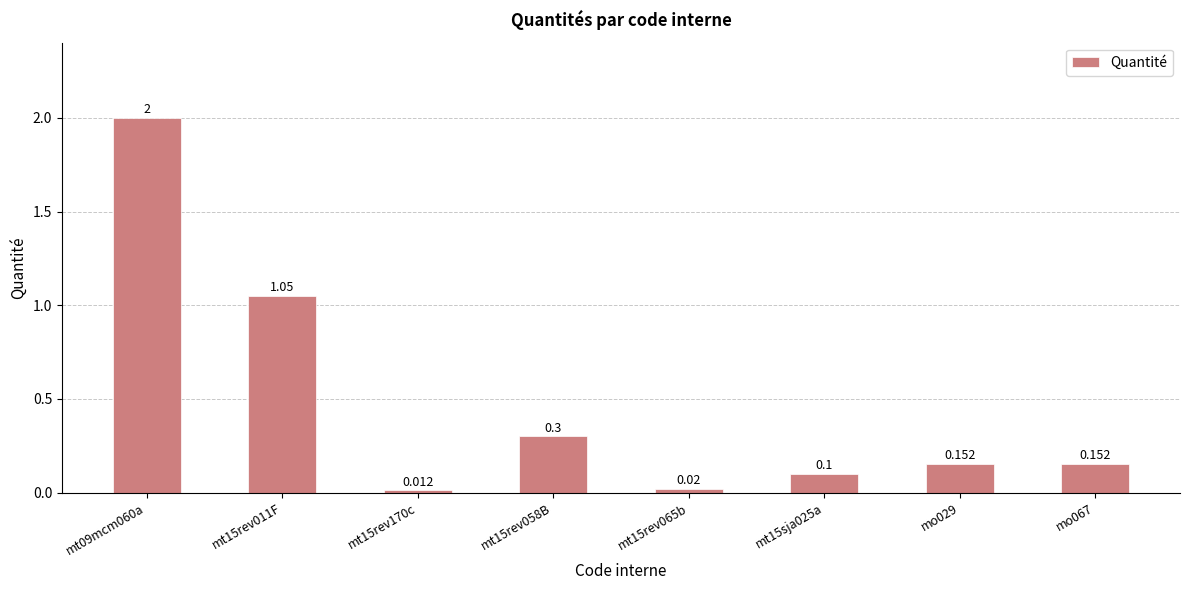

Which category has the lowest value across all series?

mt15rev170c